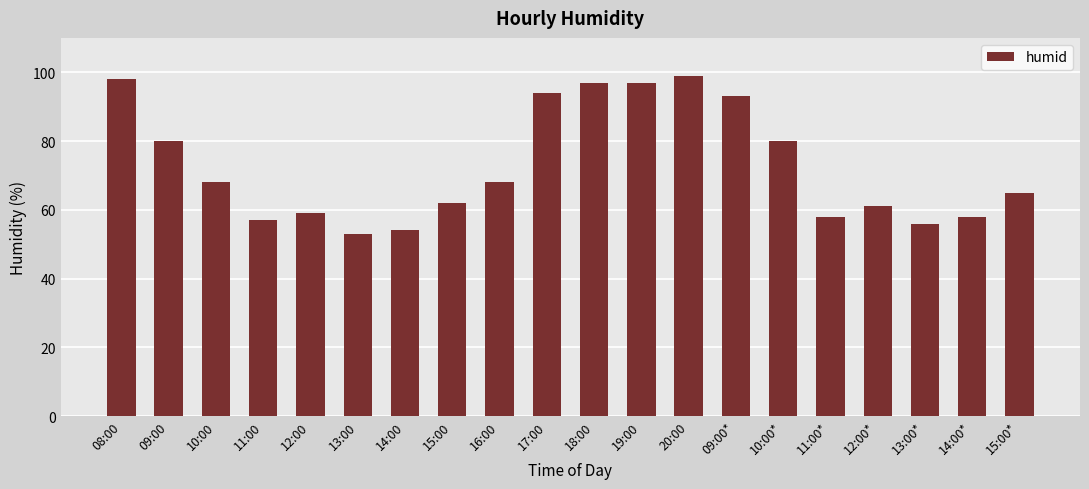

At which label does the data first exceed 68?

08:00